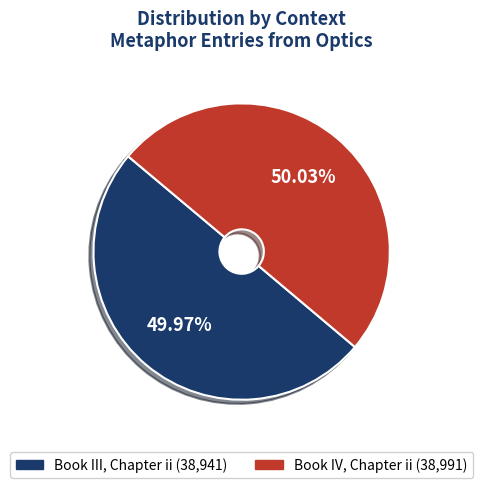

What is the ratio of the value at Book III, Chapter ii to the value at Book IV, Chapter ii?

1.0